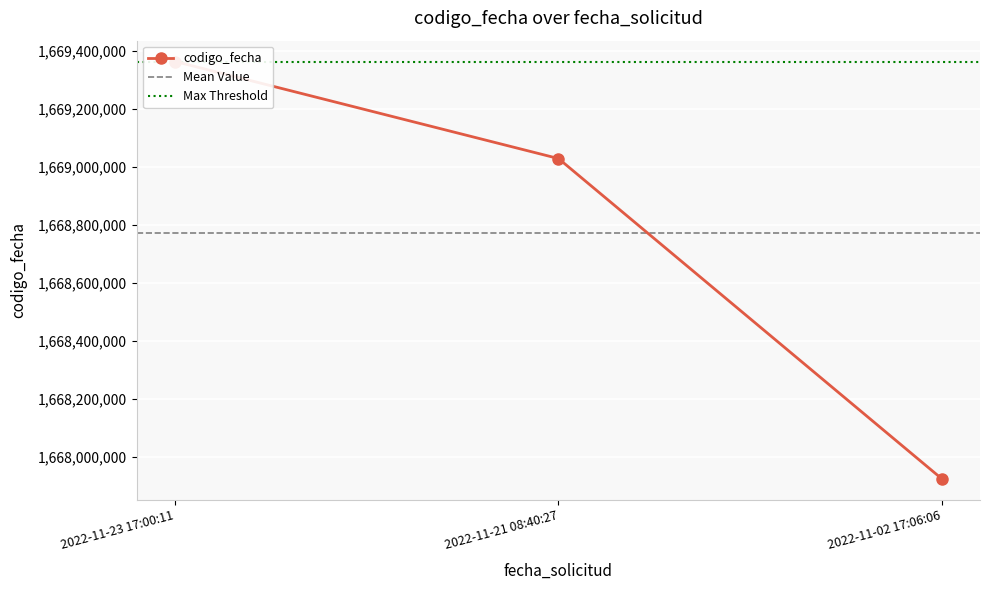

How many values exceed 1669027696?

1